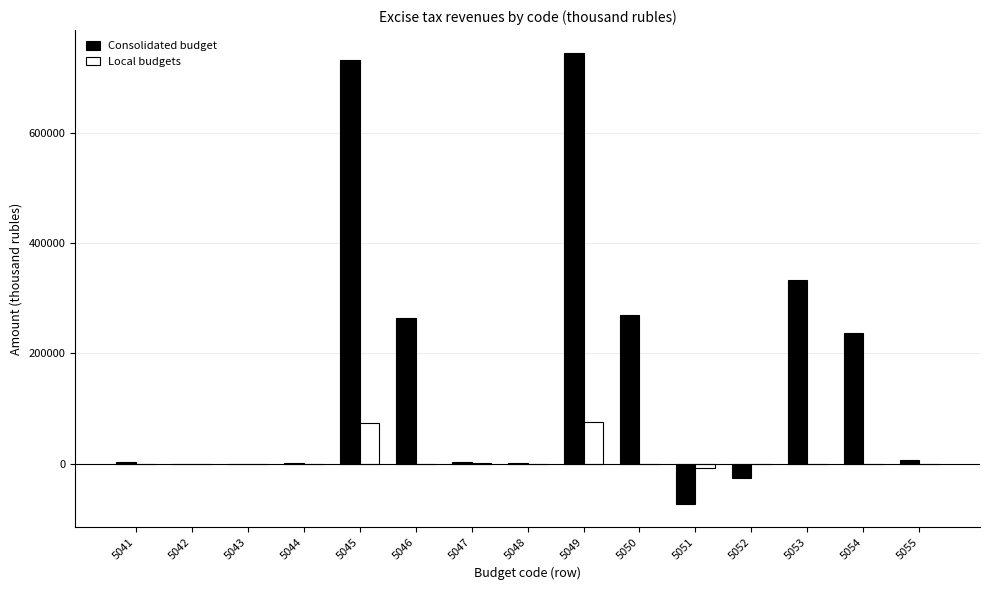

Is the value of Local budgets at 5054 greater than the value of Consolidated budget at 5052?

Yes